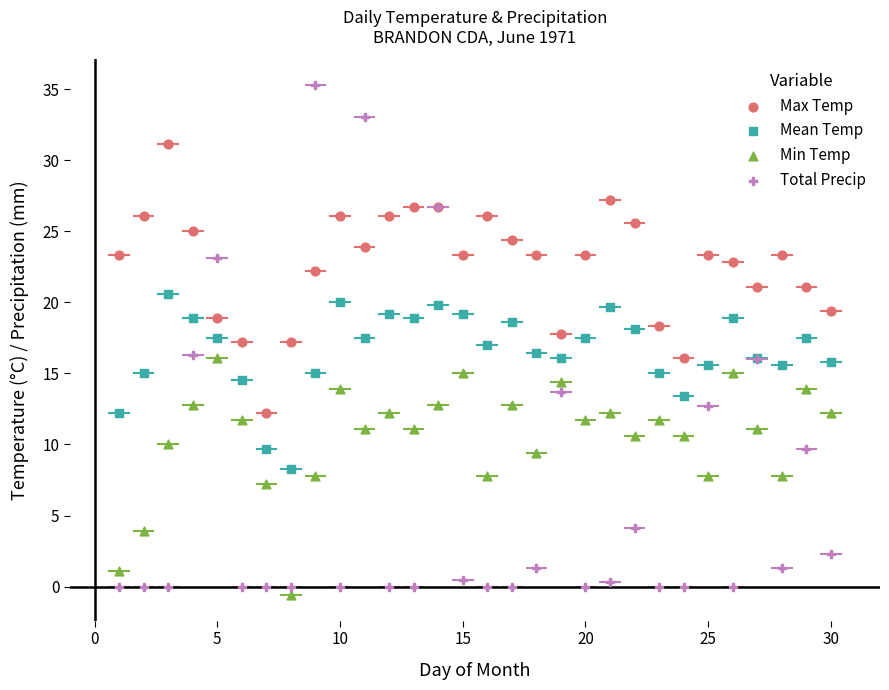

What are all the series names shown in the legend?

Max Temp, Mean Temp, Min Temp, Total Precip